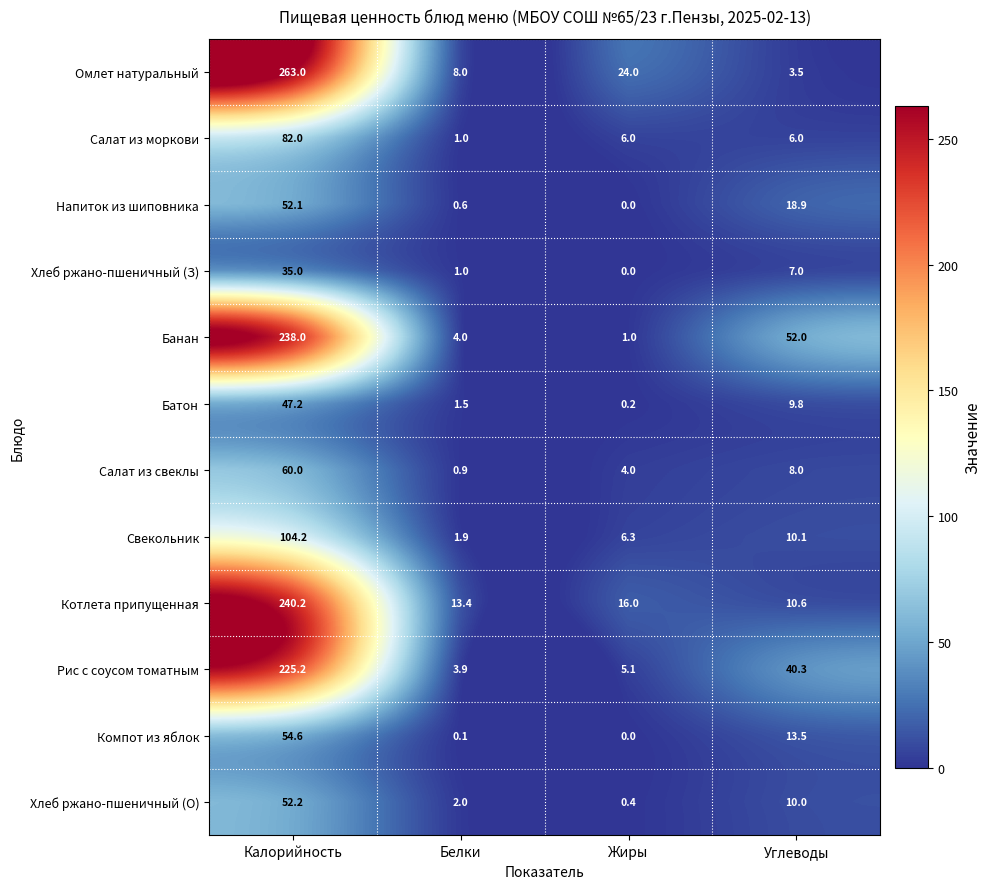

Which category has the highest value across all series?

Калорийность